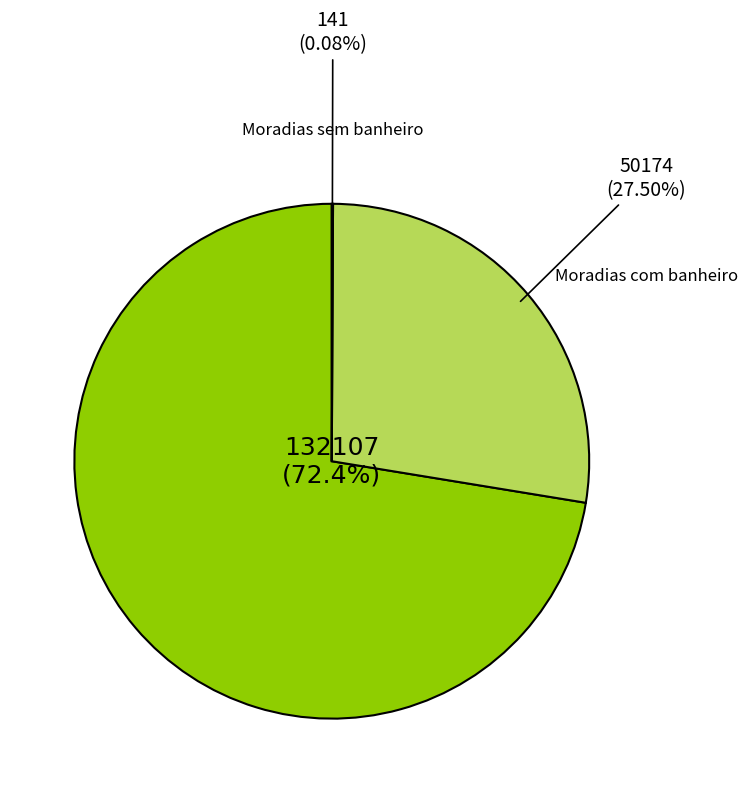

What portion of the pie excludes População com acesso à água?

27.6%